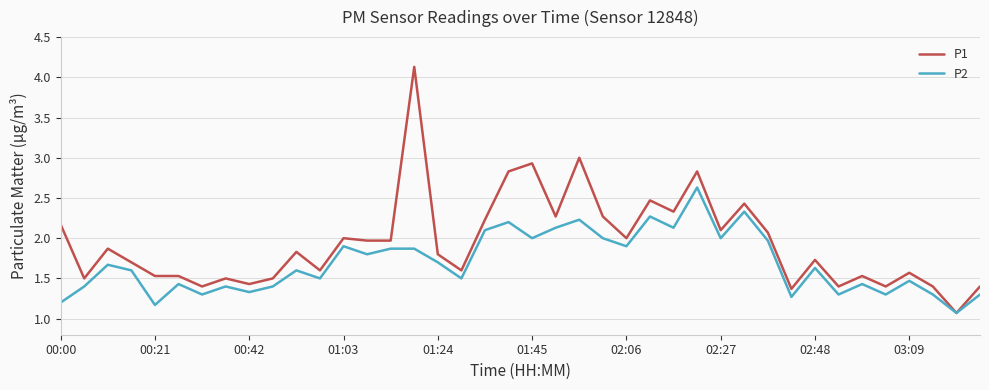

Which series has the largest range (max minus min)?

P1